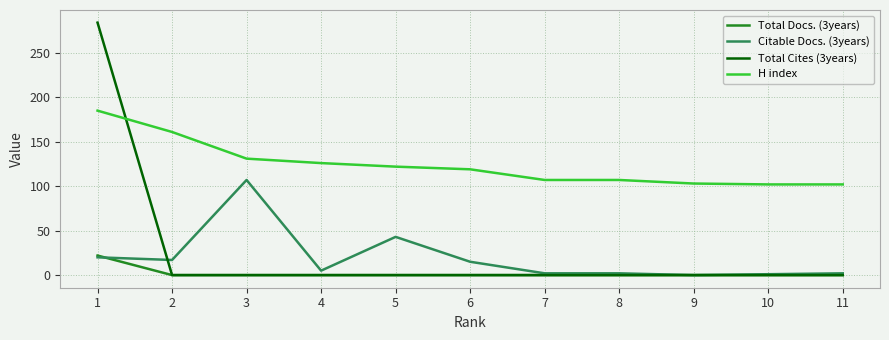

How many distinct data groups are displayed?

4